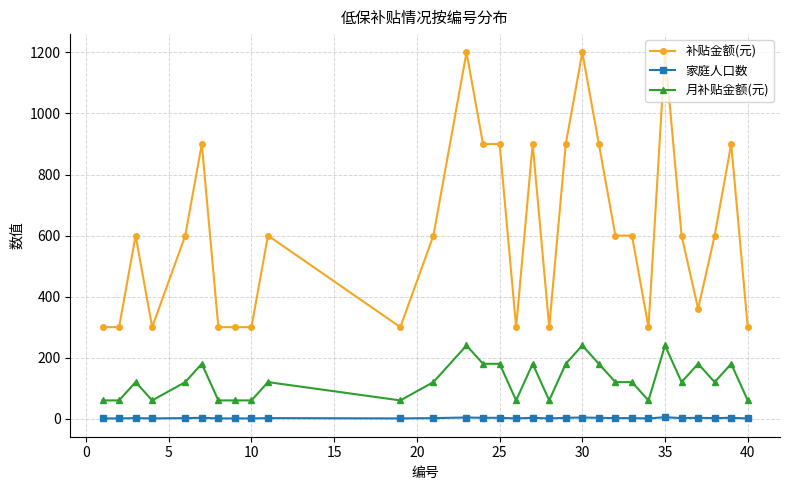

What is the average value of the 补贴金额(元) series?

612